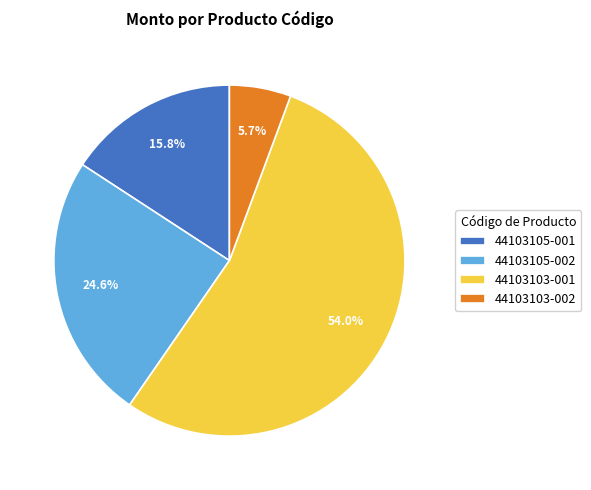

What is the smallest slice in the pie chart?

44103103-002